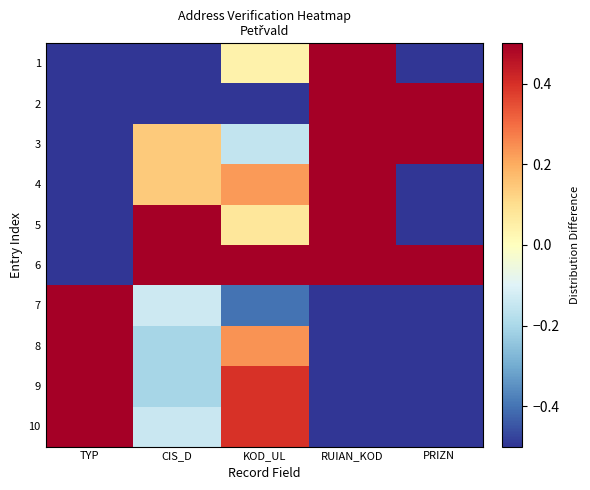

What is the difference between the highest and lowest values at TYP?

1.0